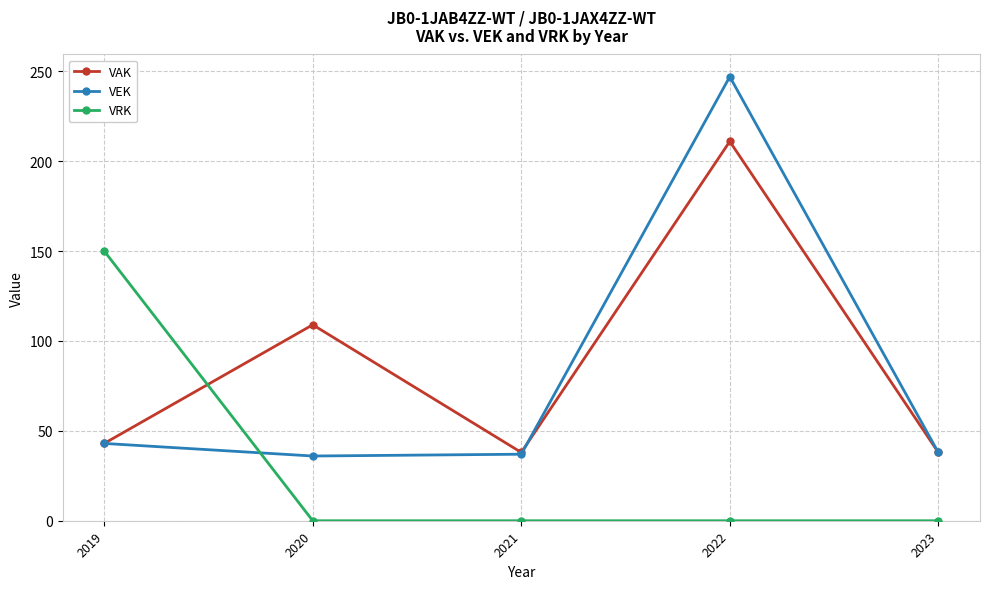

Count the number of data series in this chart.

3